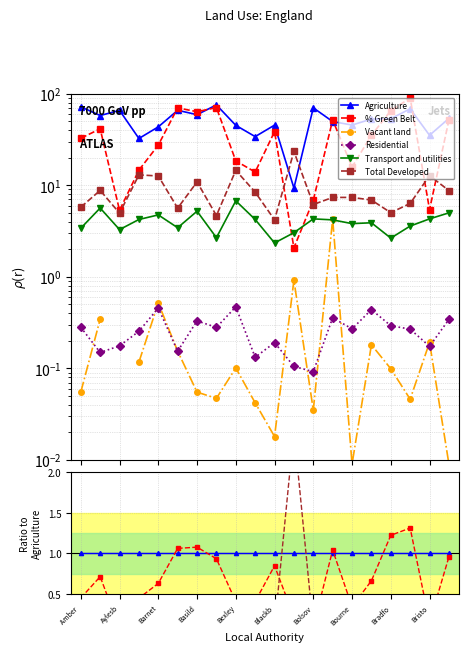

What is the sum of the Vacant land values at Barnet and 11?

0.1